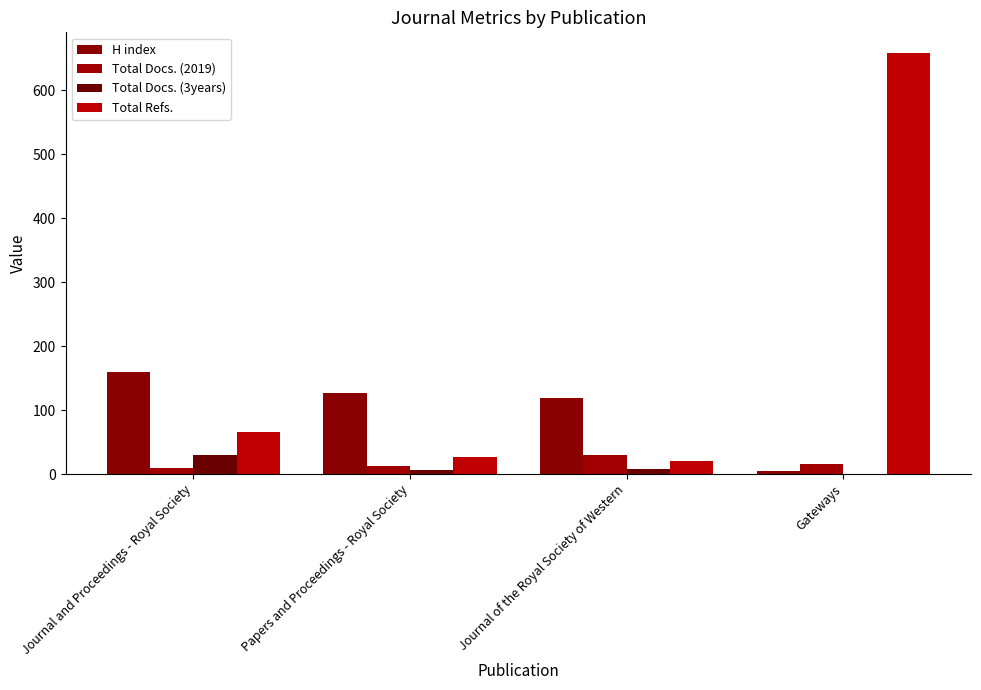

How many groups of bars are there?

4